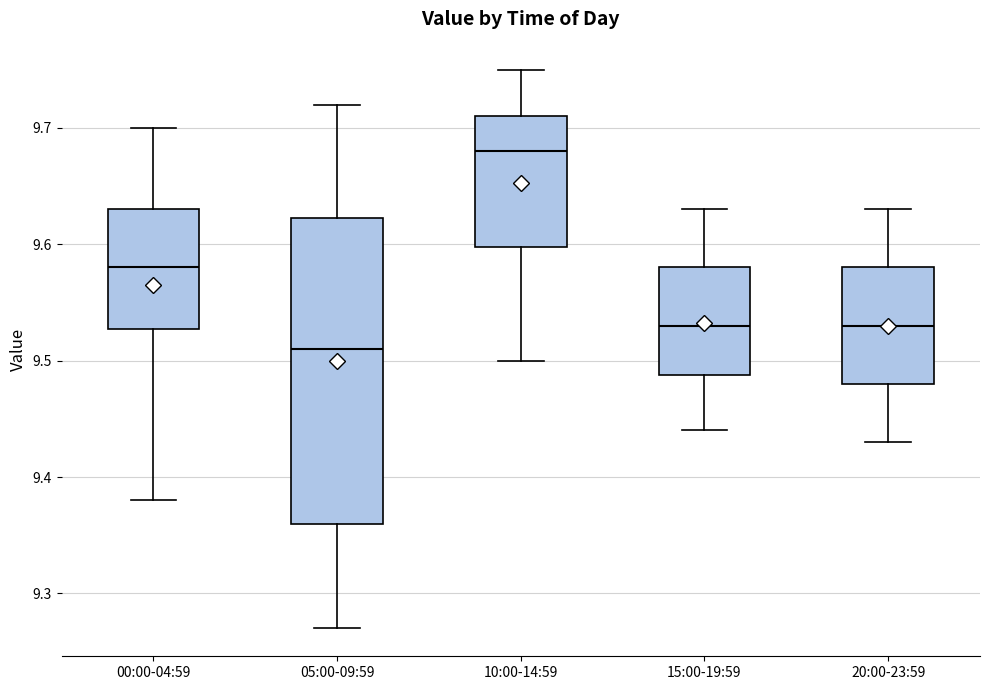

Which box has the highest median line?

10:00-14:59